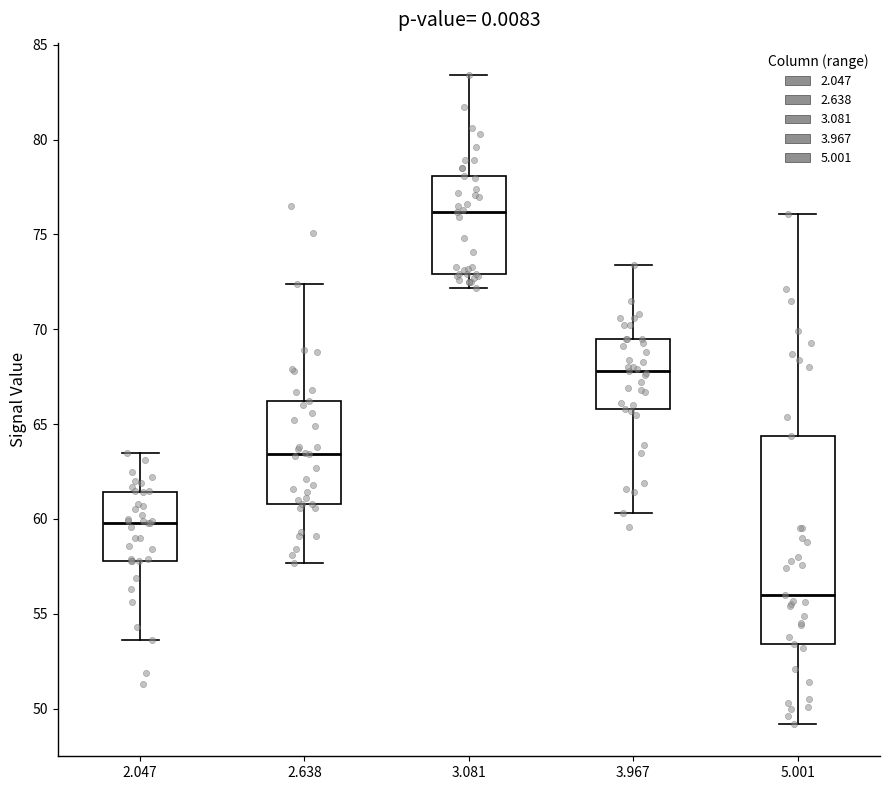

Reading left to right, transcribe this box plot: for each box, give where its median line is, the range the box spans, and where its two whiskers end, as read against the y-axis. The values are not printed on the chart, so give them approximately, as read against the axis.

2.047: median 60.0, box 58.0 to 61.5, whiskers 53.5 to 63.5
2.638: median 63.5, box 61.0 to 66.0, whiskers 57.5 to 72.5
3.081: median 76.0, box 73.0 to 78.0, whiskers 72.0 to 83.5
3.967: median 68.0, box 66.0 to 69.5, whiskers 60.5 to 73.5
5.001: median 56.0, box 53.5 to 64.5, whiskers 49.0 to 76.0